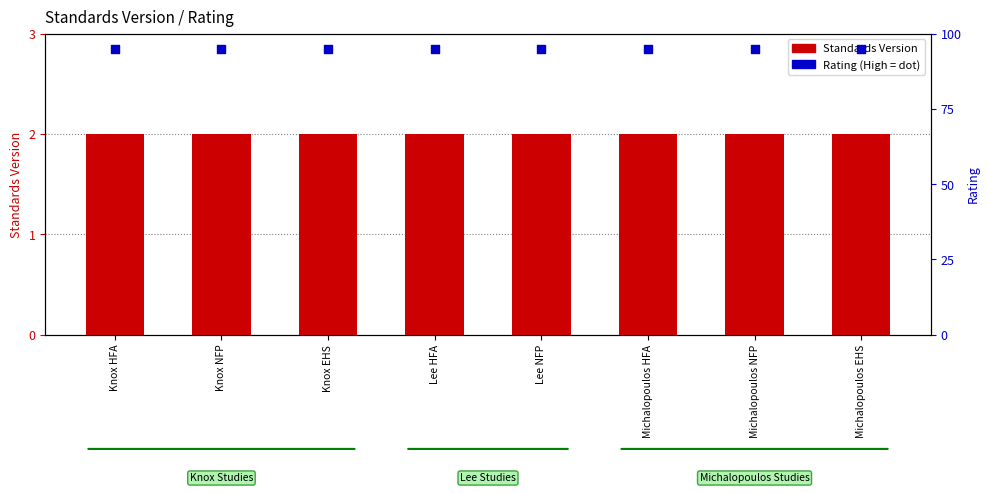

Which series has the widest spread of Y values?

Standards Version